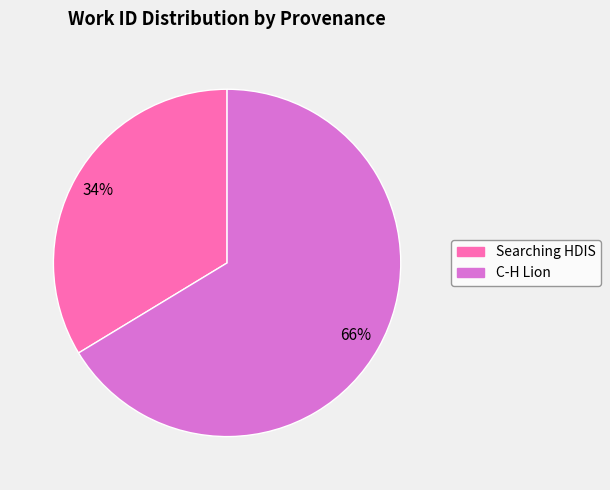

Is there any slice that represents more than half of the pie?

Yes